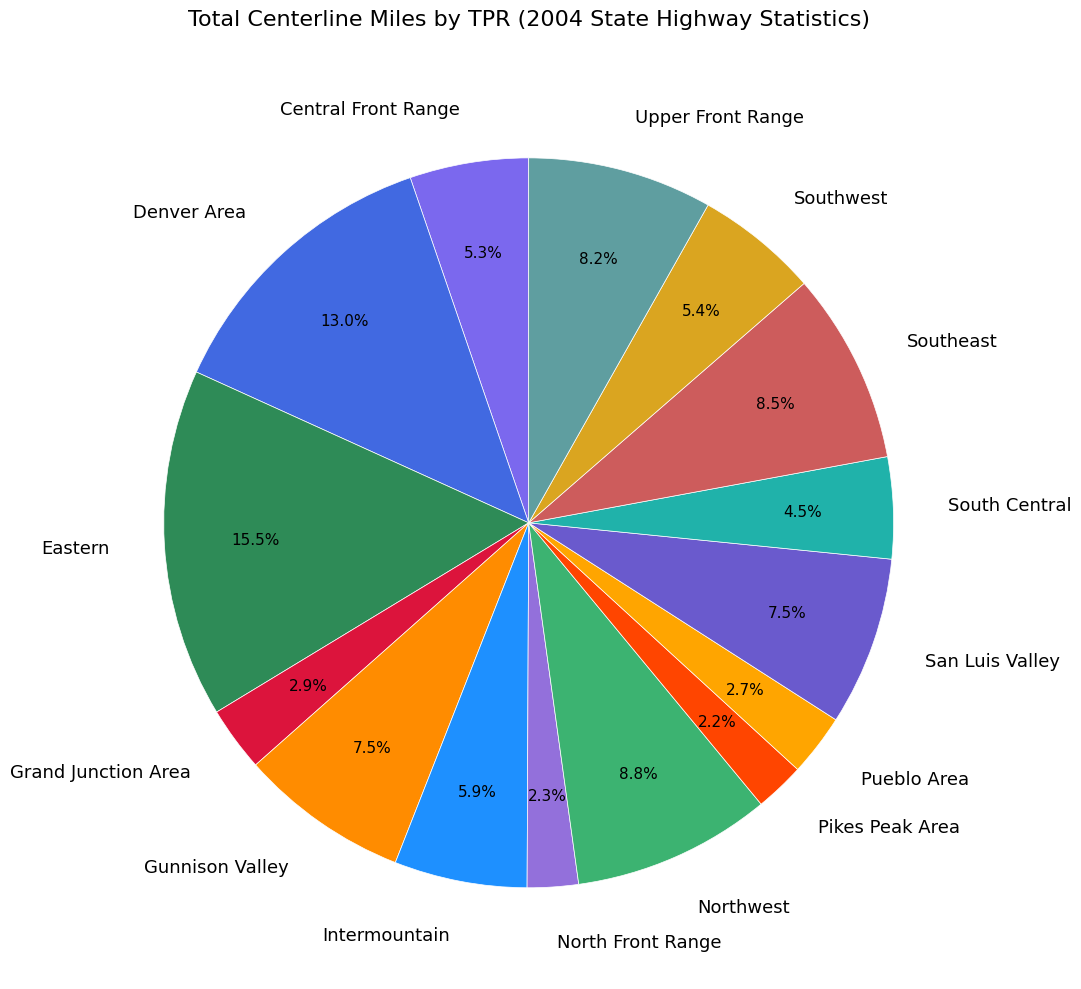

True or false: Northwest accounts for 1% of the total.

False